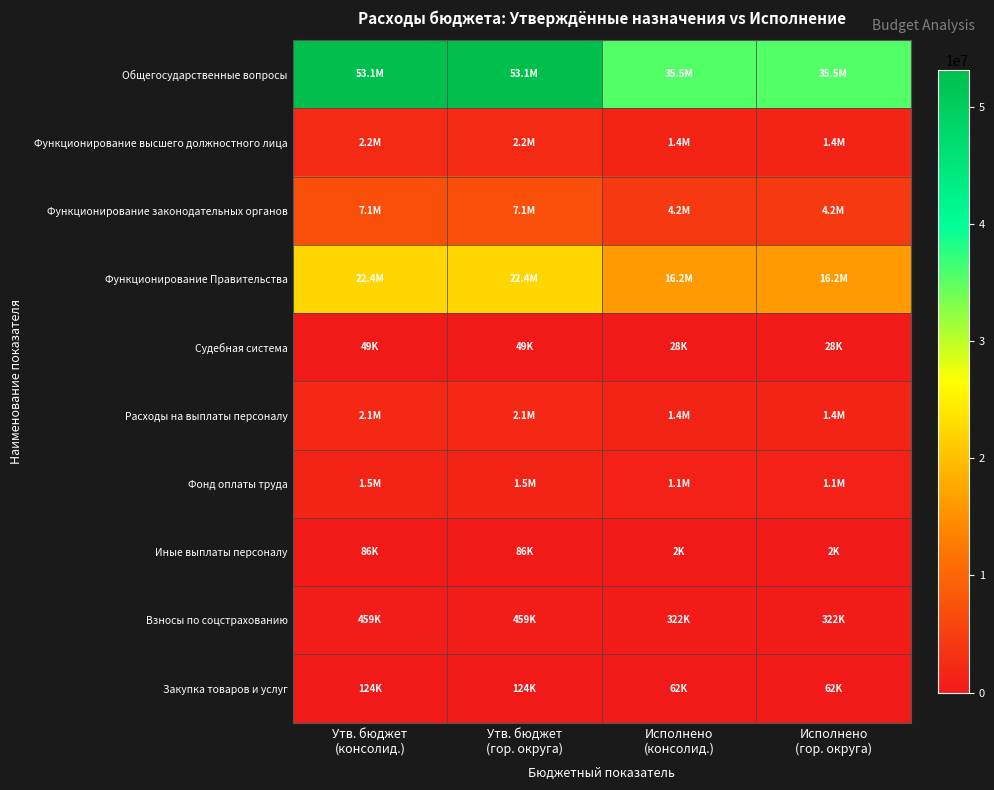

Which has a higher value, Утв. бюджет
(консолид.) or Утв. бюджет
(гор. округа)?

Утв. бюджет
(консолид.)